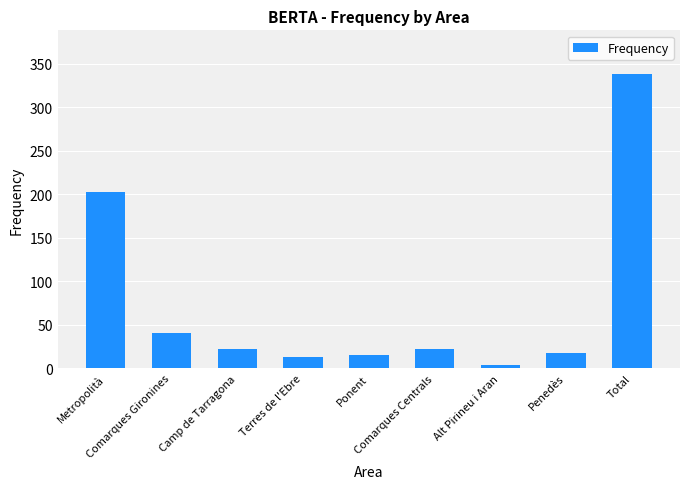

What is the value of the 7th bar from the left?

4